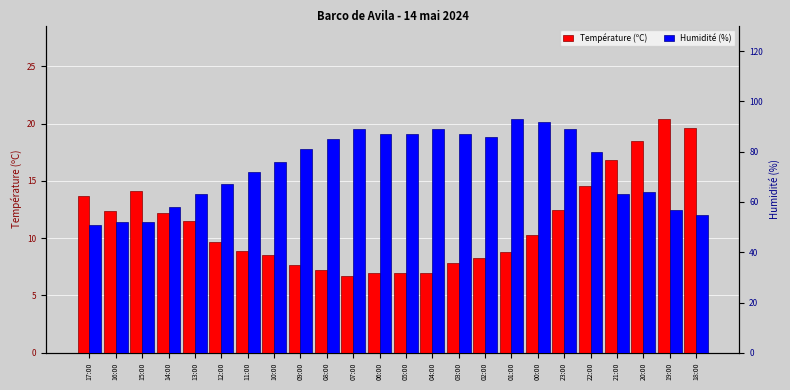

Reading right to left, extract all data points from this chart.

Température (ºC): 19.6	20.4	18.5	16.8	14.6	12.5	10.3	8.8	8.3	7.8	7.0	7.0	7.0	6.7	7.2	7.7	8.5	8.9	9.7	11.5	12.2	14.1	12.4	13.7
Humidité (%): 55.0	57.0	64.0	63.0	80.0	89.0	92.0	93.0	86.0	87.0	89.0	87.0	87.0	89.0	85.0	81.0	76.0	72.0	67.0	63.0	58.0	52.0	52.0	51.0